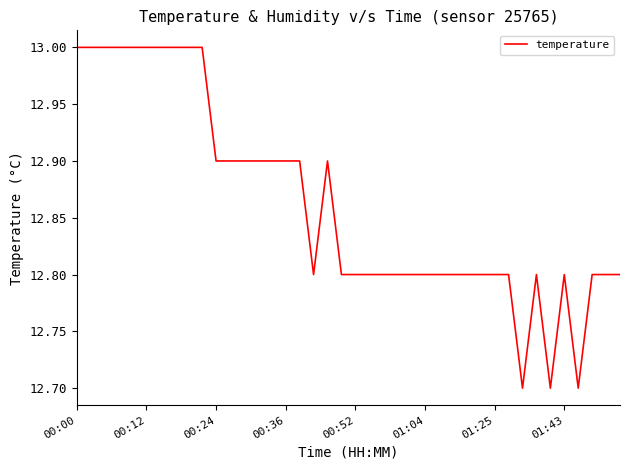

What is the difference between the maximum and minimum values?

0.3